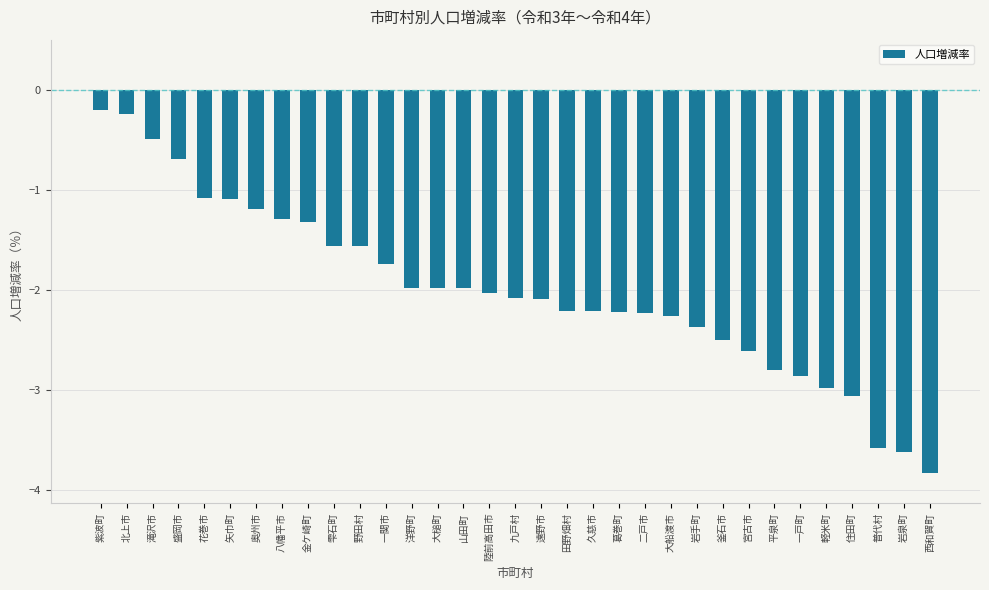

Which label corresponds to the smallest value in the chart?

西和賀町